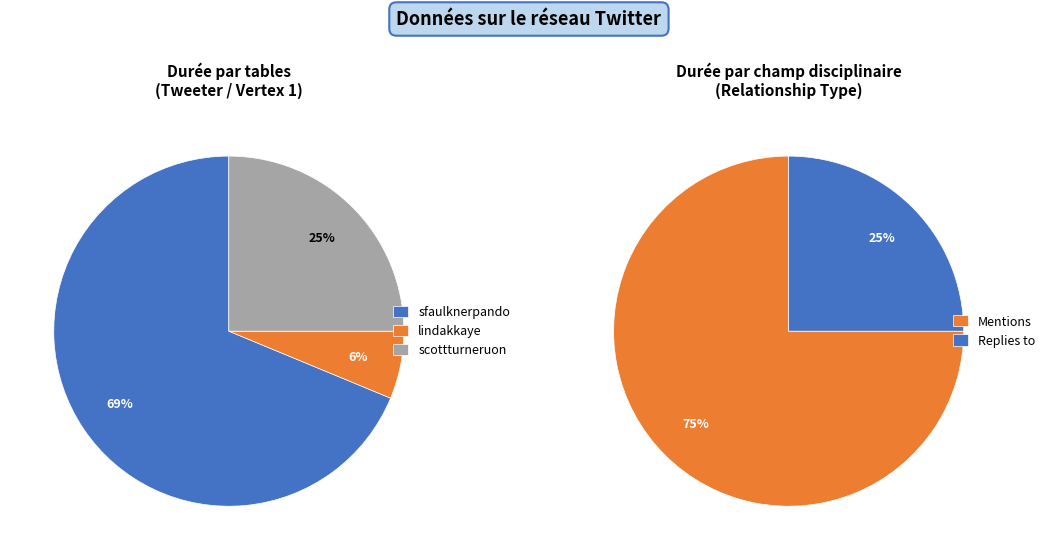

Rank the categories by value from highest to lowest.

Mentions, Replies to